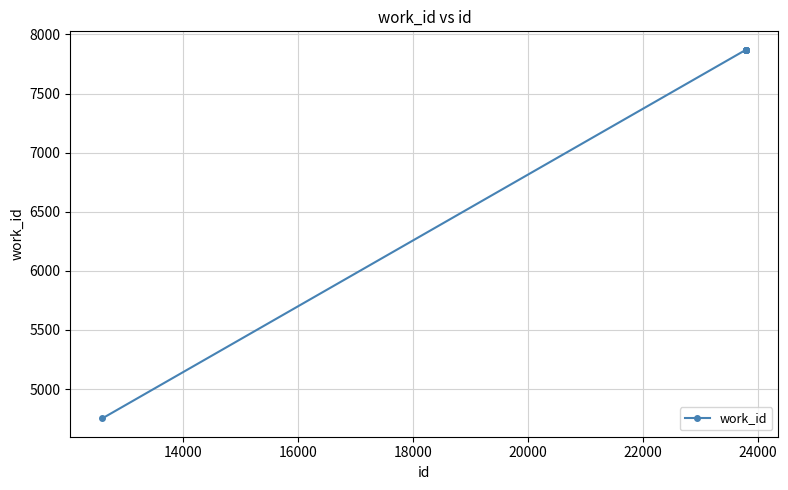

What is the difference between the maximum and minimum values?

3117